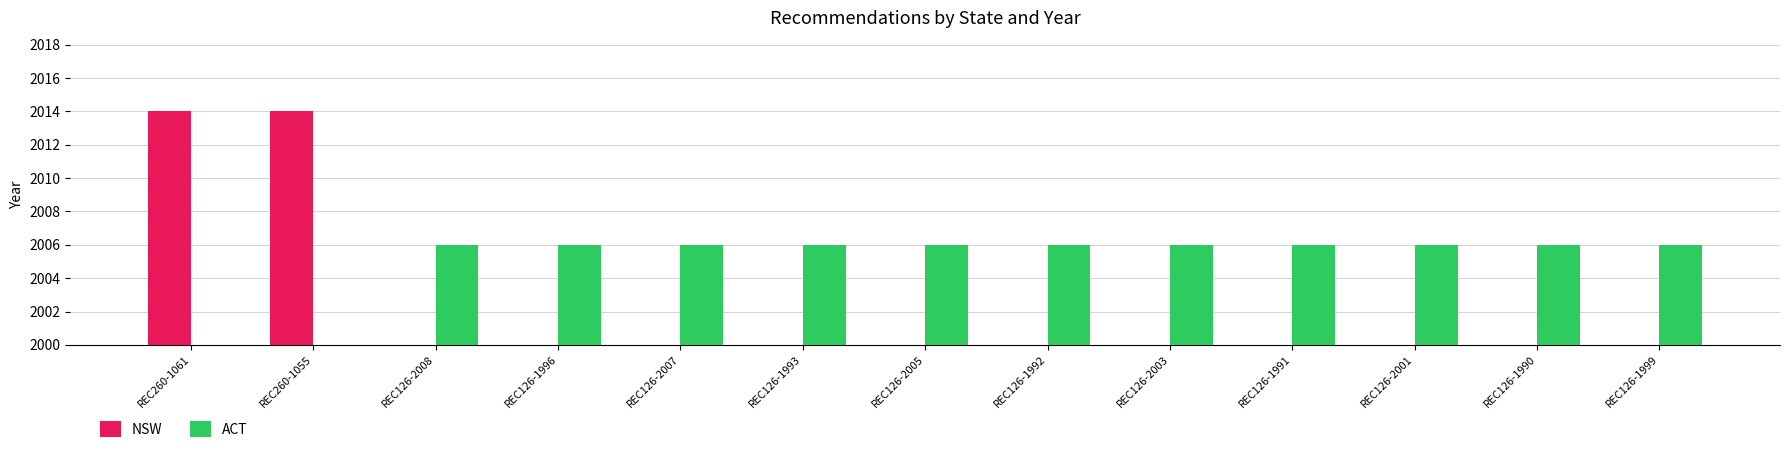

Between REC126-2007 and REC126-1990, which series saw the biggest shift?

NSW